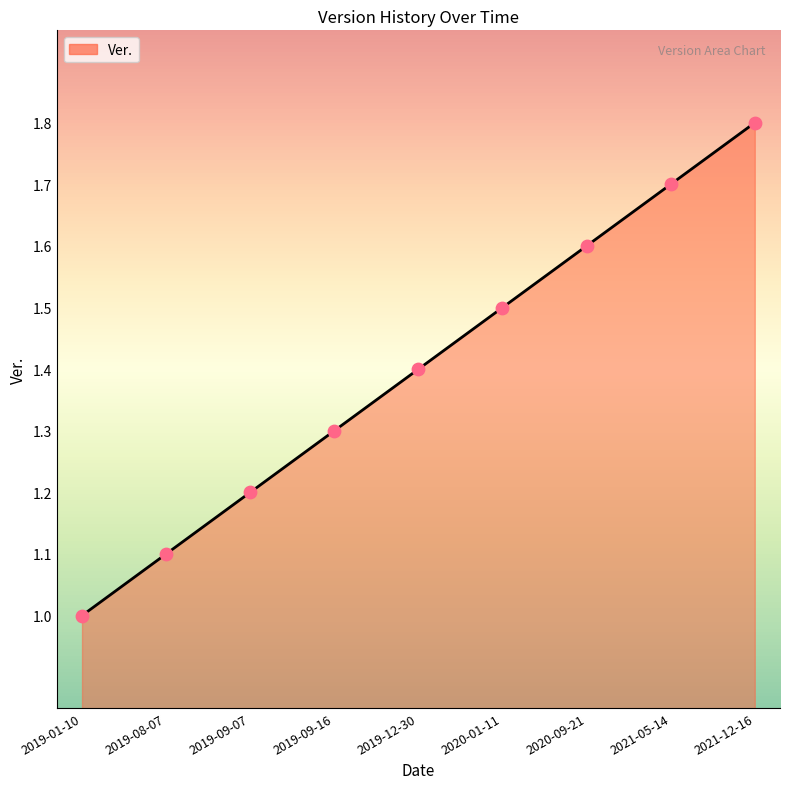

Approximately how many times larger is the value at 2021-05-14 compared to 2019-08-07?

1.5